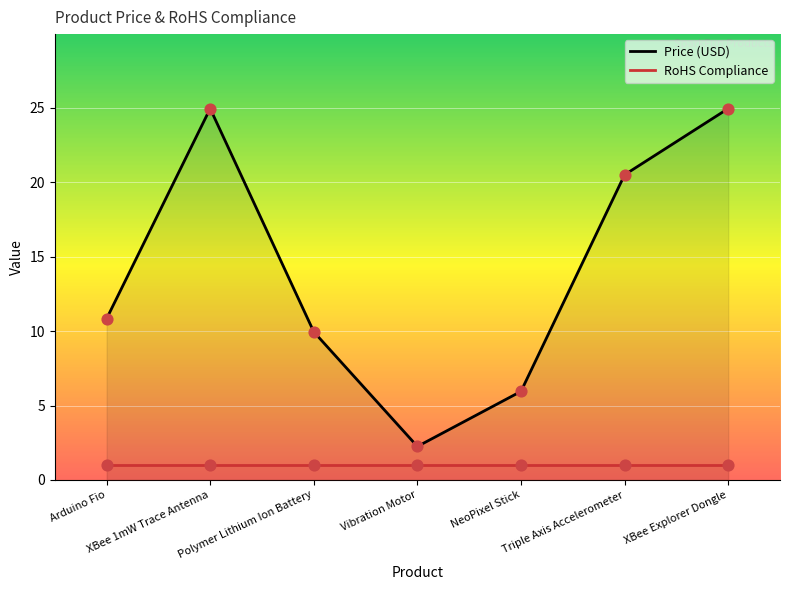

Which series has the widest spread of Y values?

Price (USD)